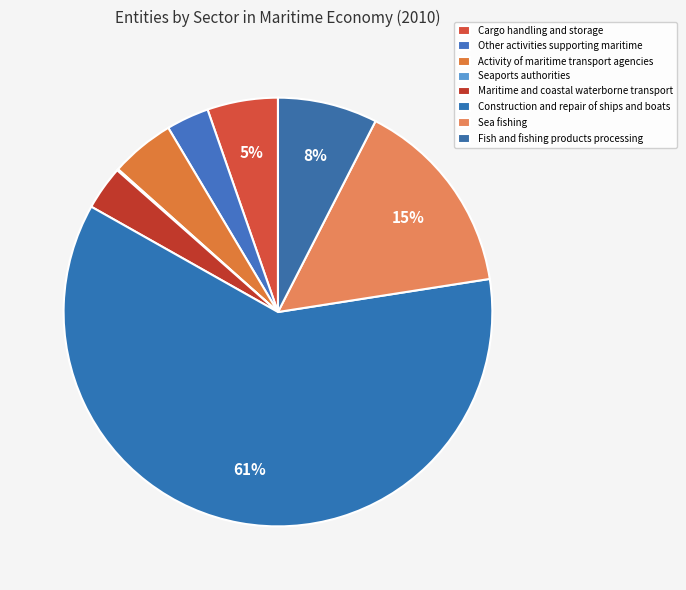

What is the largest slice in the pie chart?

Construction and repair of ships and boats